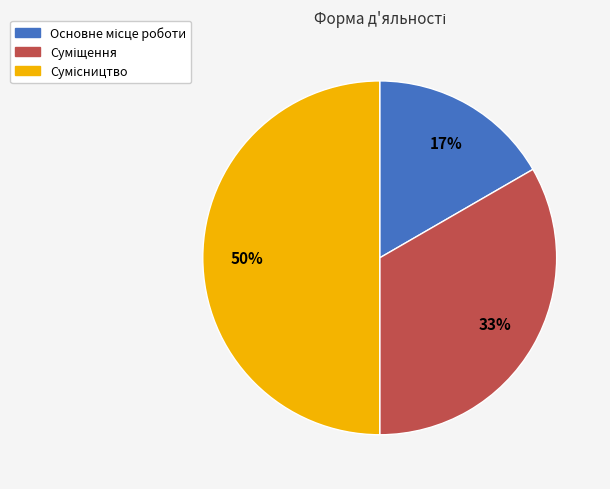

To the nearest percent, what is the average slice percentage?

33%